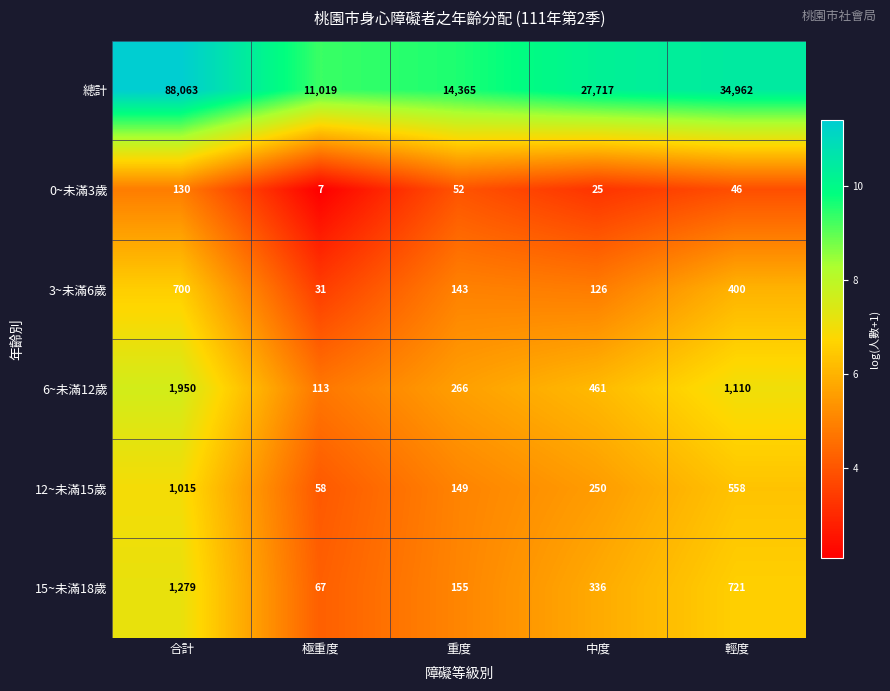

What is the lowest value of the 總計 series?

11019